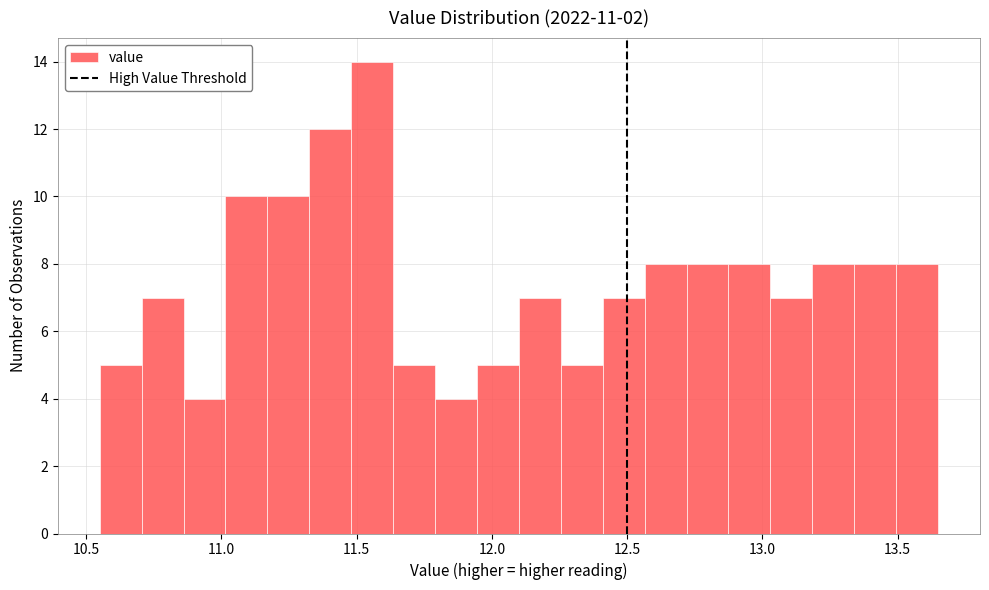

Around what value on the x-axis is the tallest bar? Give the approximate position of its centre, as read against the axis.

11.55